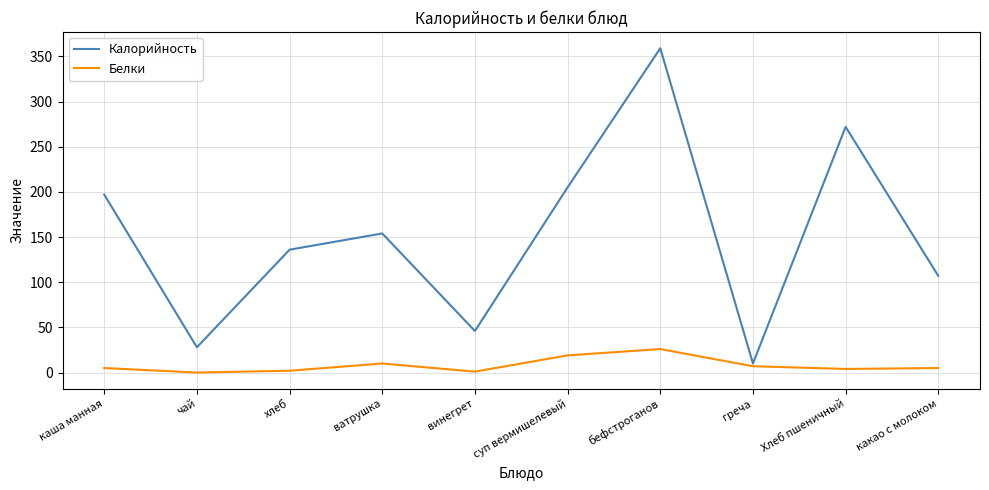

Between греча and Хлеб пшеничный, which series saw the biggest shift?

Калорийность